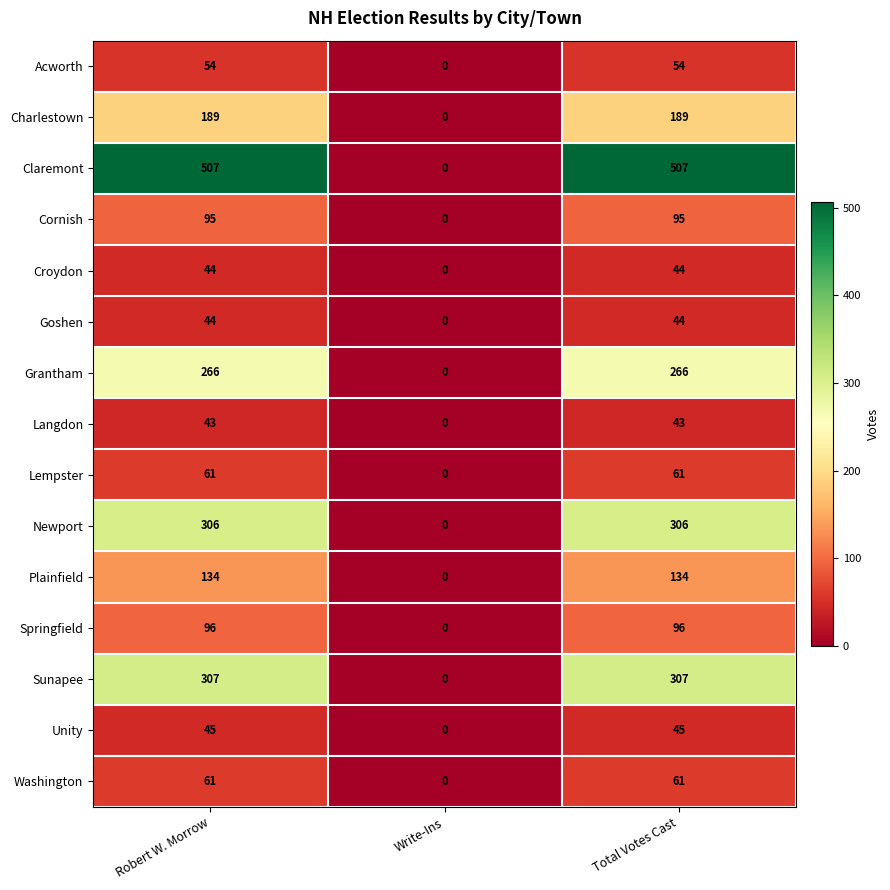

What is the average value of the Springfield series?

64